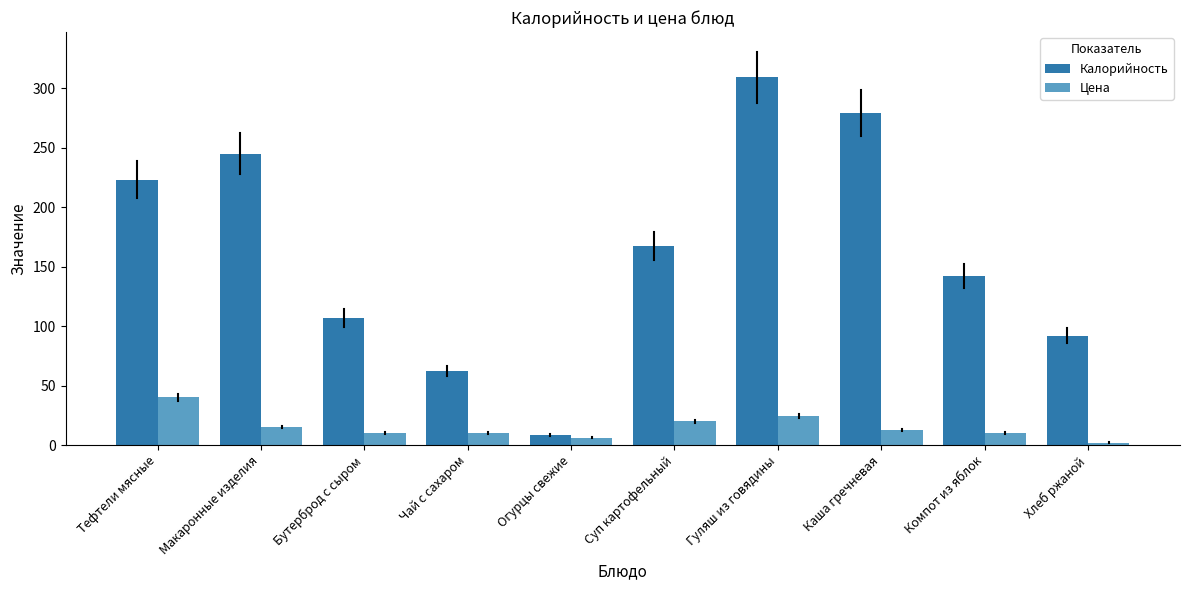

The value of Калорийность at Суп картофельный is 50.0. True or false?

False